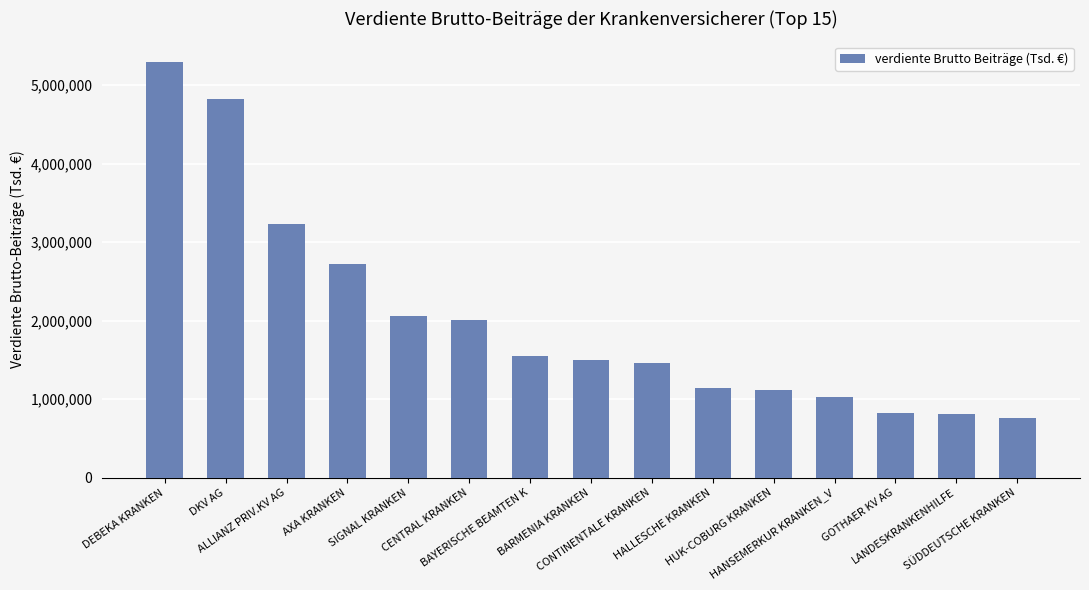

Read the value at LANDESKRANKENHILFE, to the nearest 100.

807200